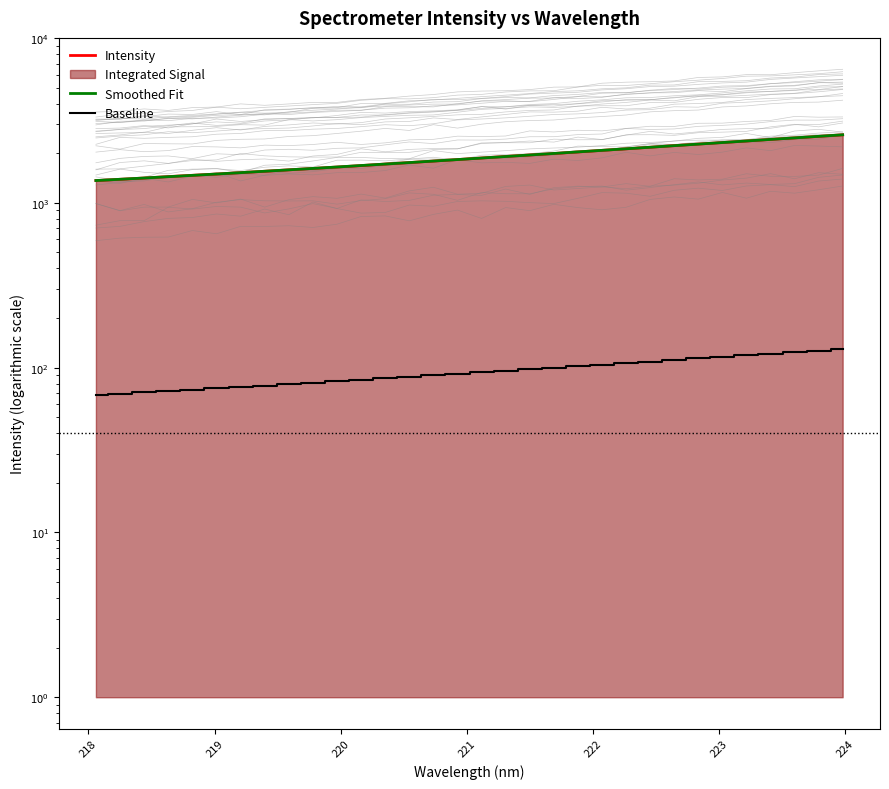

True or false: Intensity and Baseline cross at least once.

False